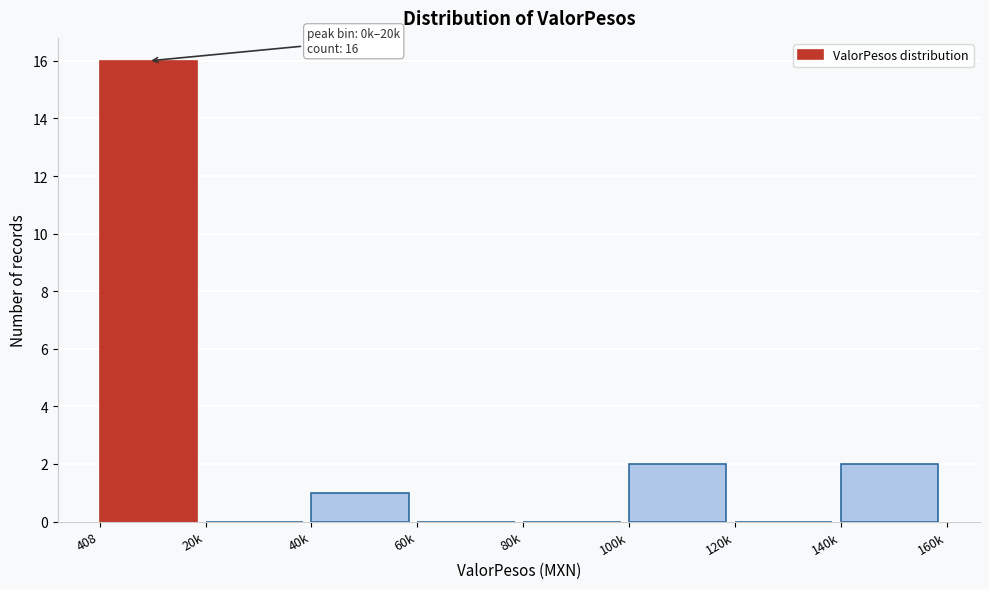

Reading right to left, transcribe all the data shown in this chart.

140k=2	120k=0	100k=2	80k=0	60k=0	40k=1	20k=0	408=16